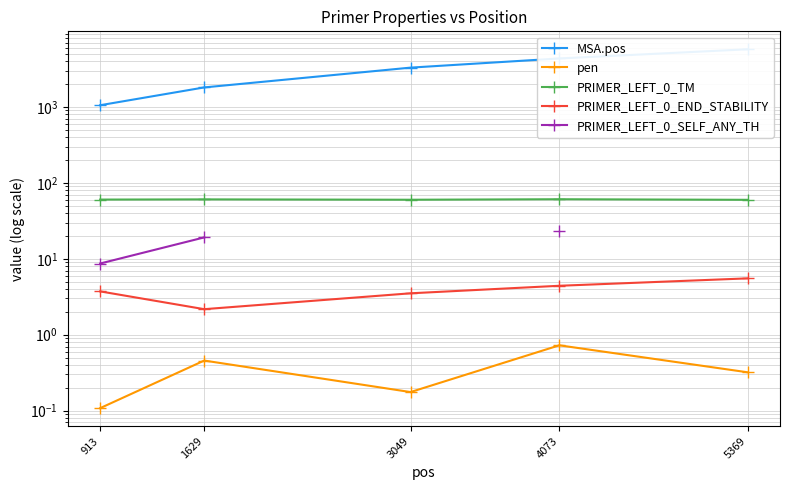

What is the sum of all MSA.pos values?

16171.0